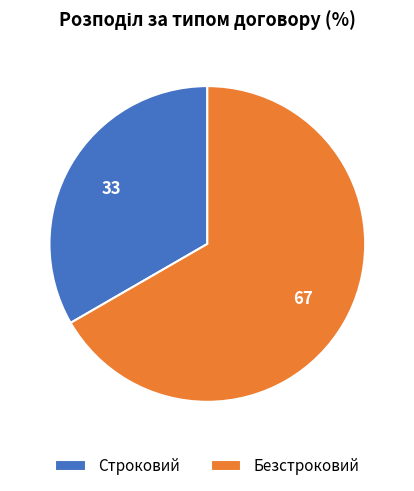

Does Строковий account for over 50% of the chart?

No